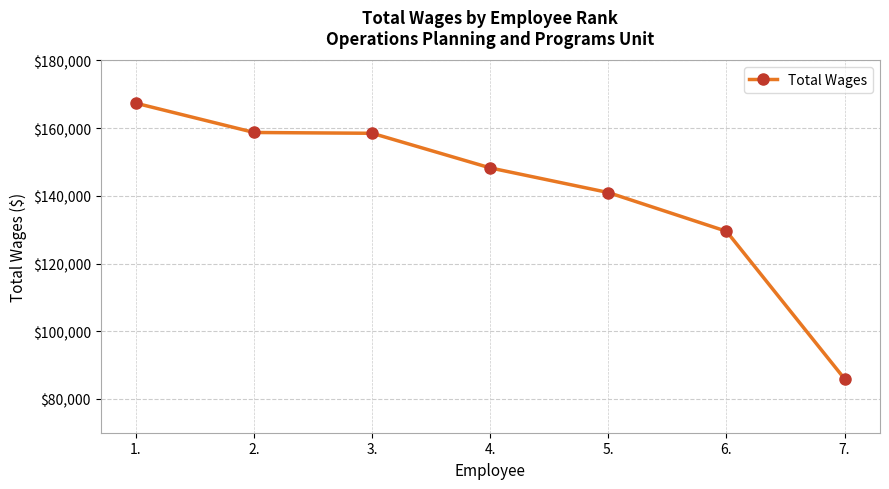

What is the value of the 1st point from the left?

167361